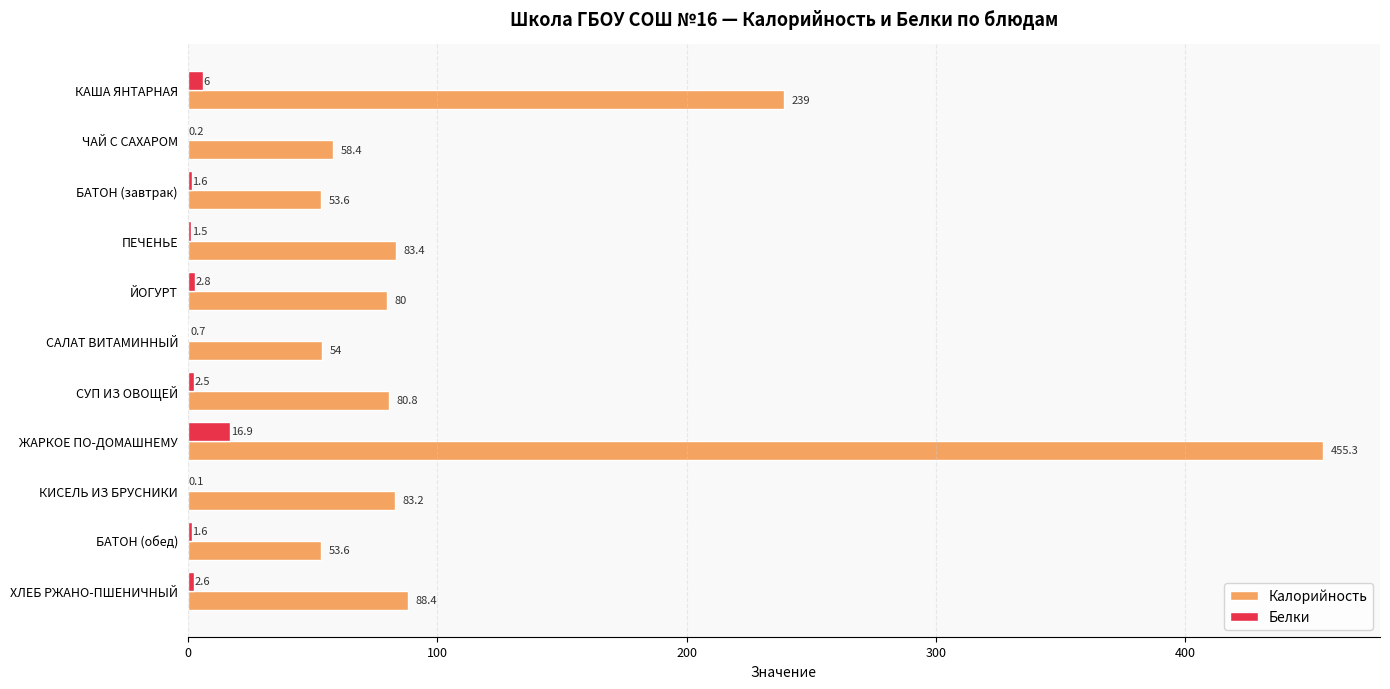

What is the maximum value for Калорийность?

455.3